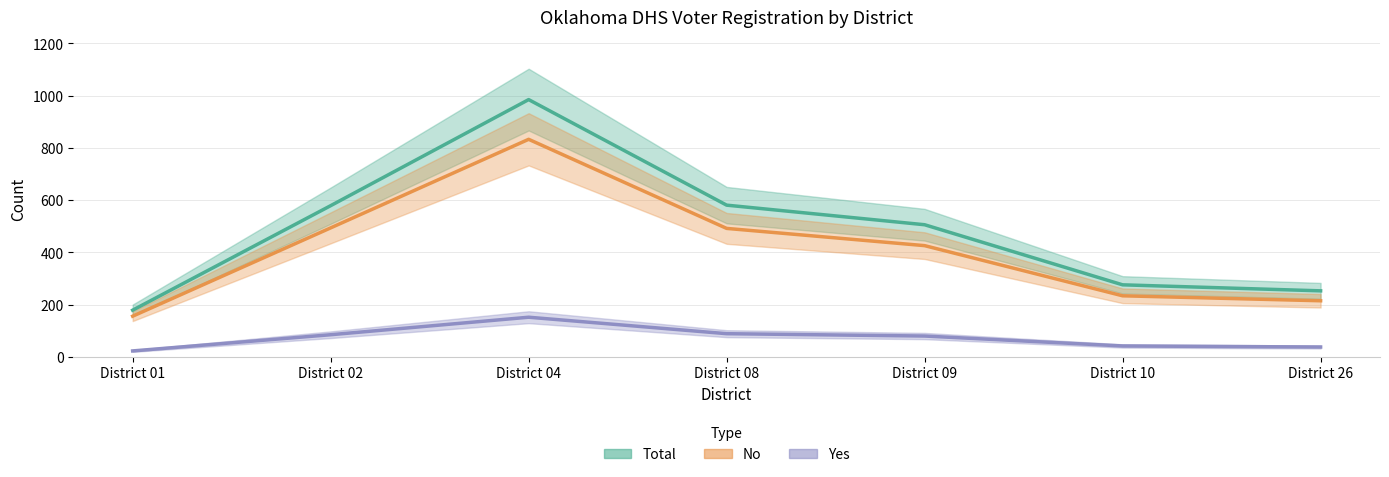

What are all the series names shown in the legend?

Total, No, Yes